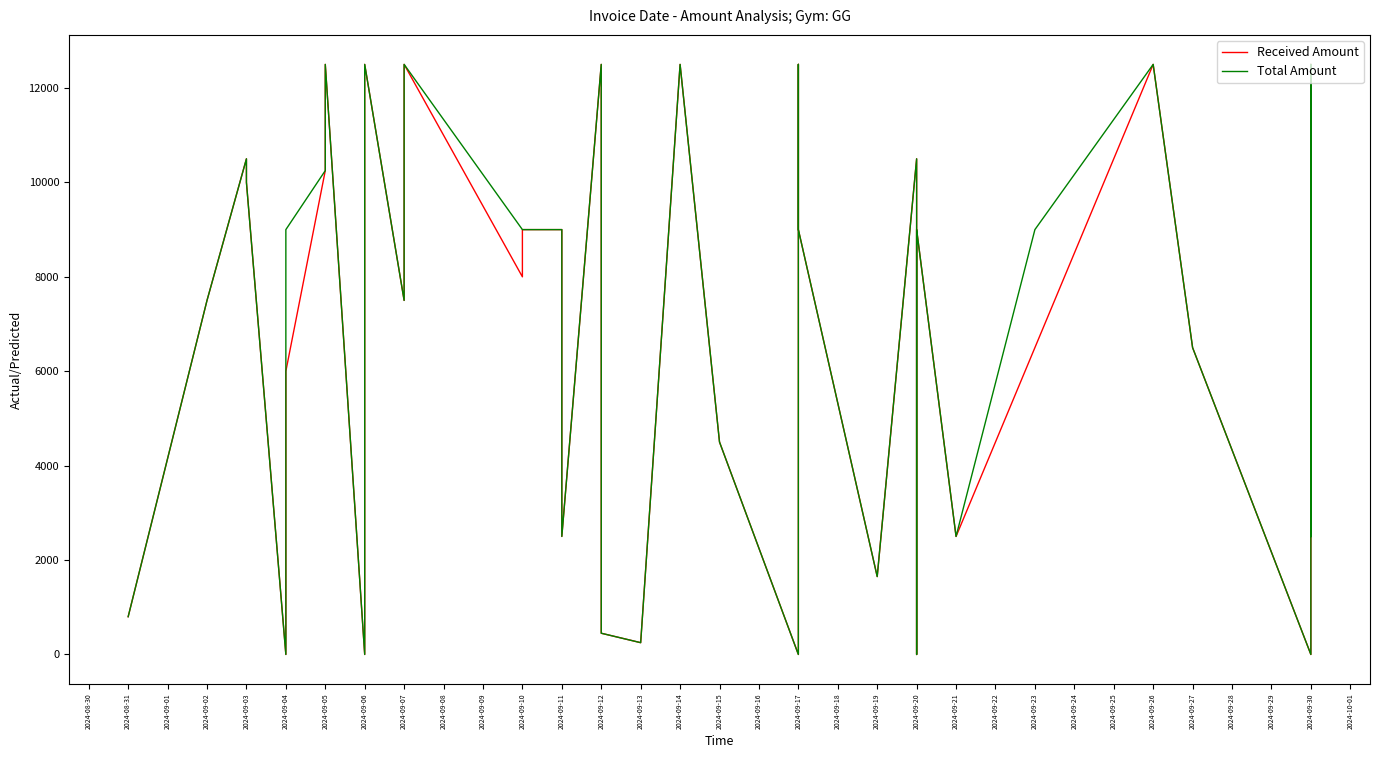

What is the value of the Received Amount point at the 22nd from the left?

12500